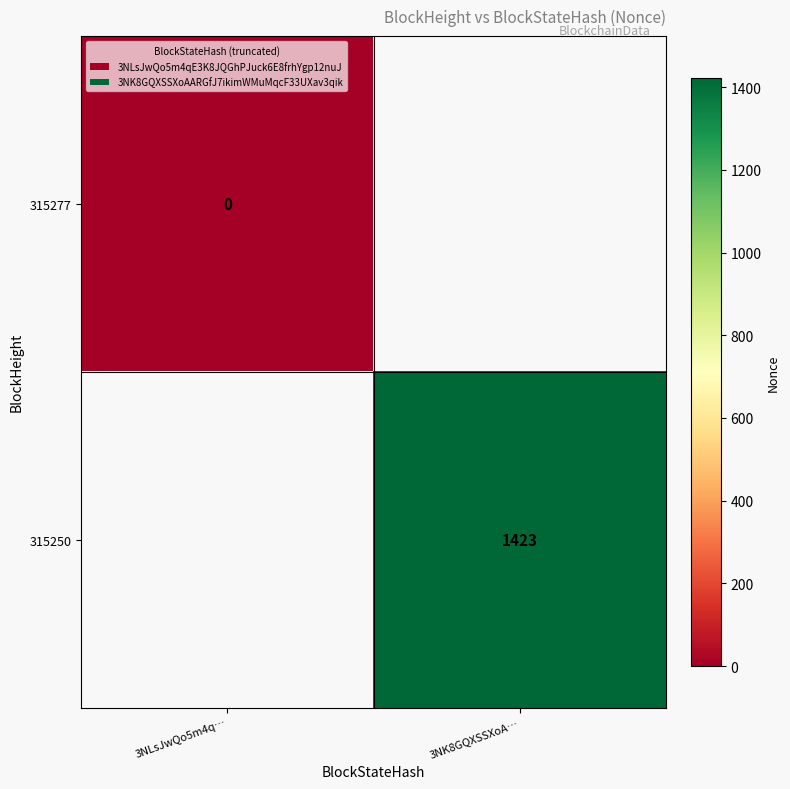

Is it true that 315250 equals 2272.3 at 3NK8GQXSSXoA…?

False